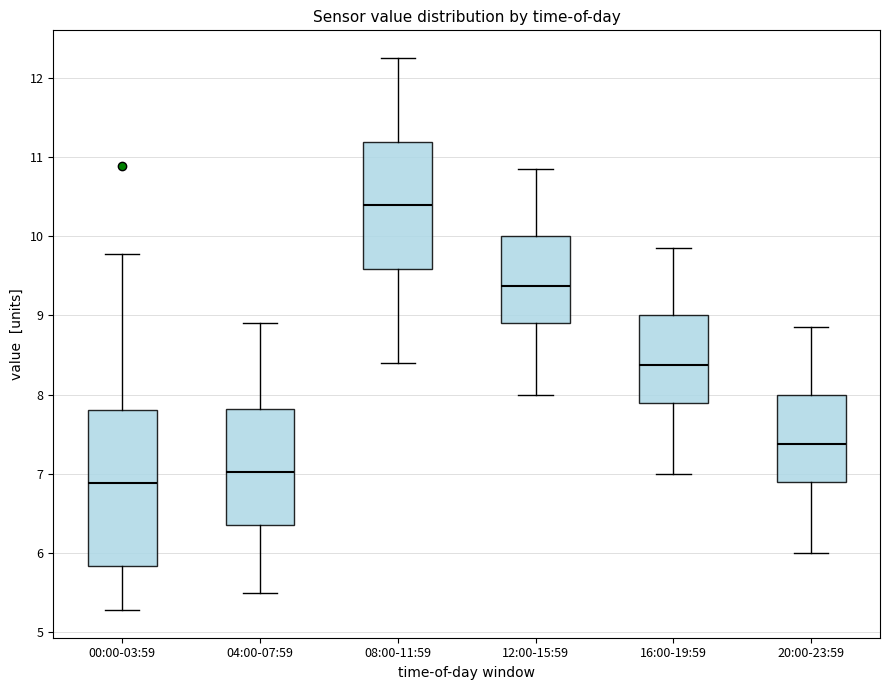

Reading left to right, read every box against the y-axis: the position of its median line, the range the box covers, and the ends of its whiskers. The values are not printed on the chart, so give them approximately, as read against the axis.

00:00-03:59: median 6.9, box 5.8 to 7.8, whiskers 5.3 to 9.8
04:00-07:59: median 7.0, box 6.4 to 7.8, whiskers 5.5 to 8.9
08:00-11:59: median 10.4, box 9.6 to 11.2, whiskers 8.4 to 12.3
12:00-15:59: median 9.4, box 8.9 to 10.0, whiskers 8.0 to 10.9
16:00-19:59: median 8.4, box 7.9 to 9.0, whiskers 7.0 to 9.9
20:00-23:59: median 7.4, box 6.9 to 8.0, whiskers 6.0 to 8.9